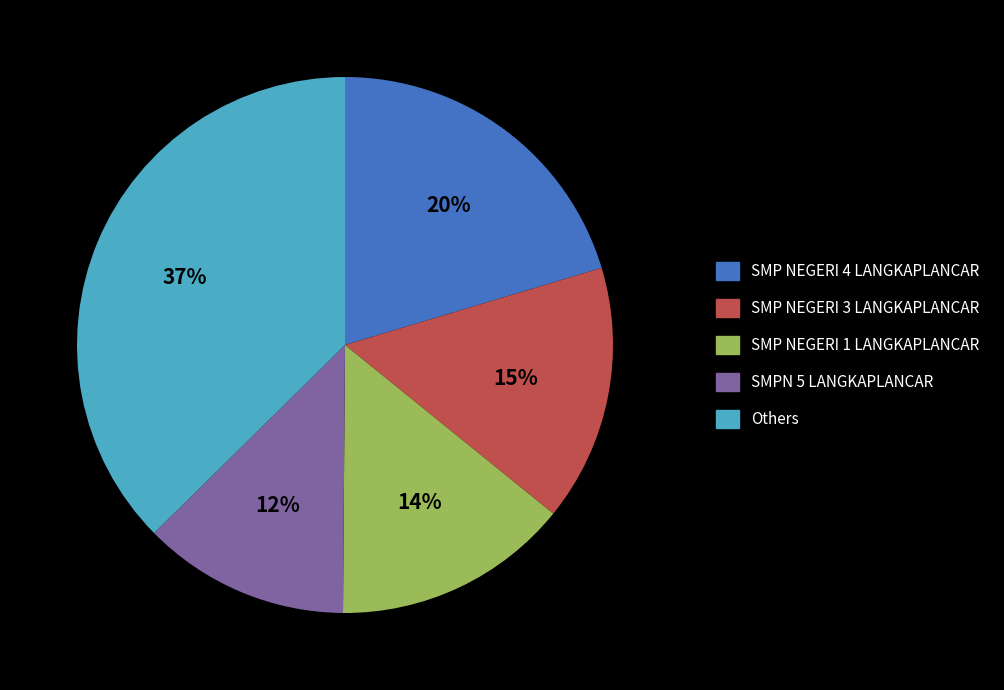

Does any single category account for the majority?

No